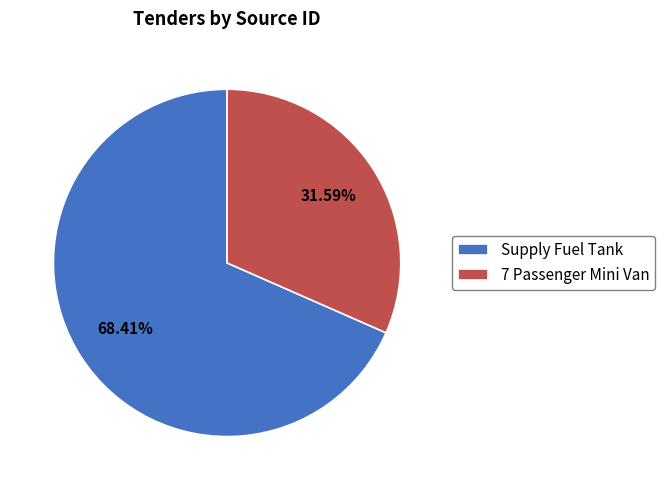

To the nearest percent, what percentage of the pie is 7 Passenger Mini Van?

32%